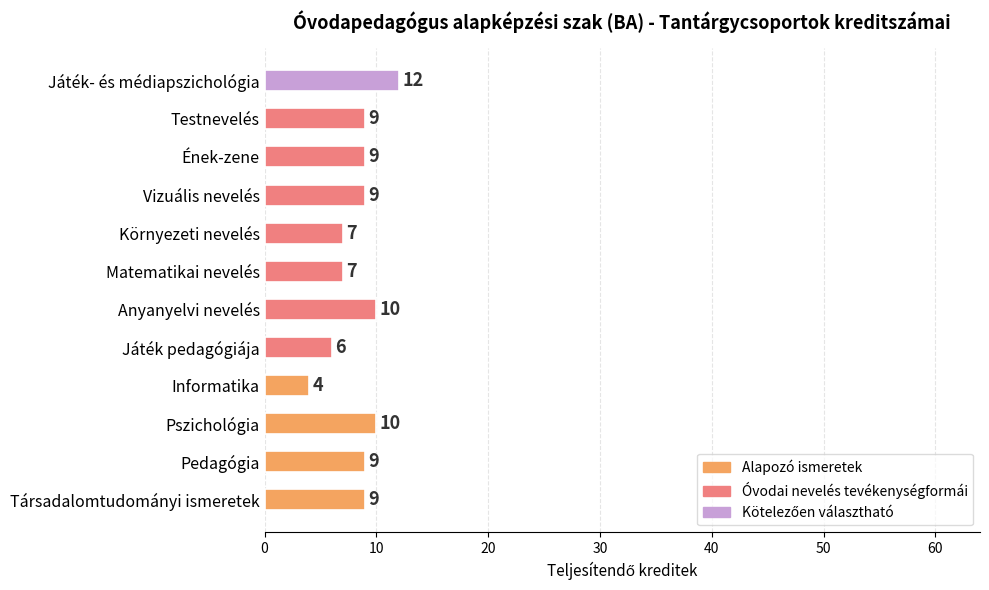

What is the sum of all values?

101